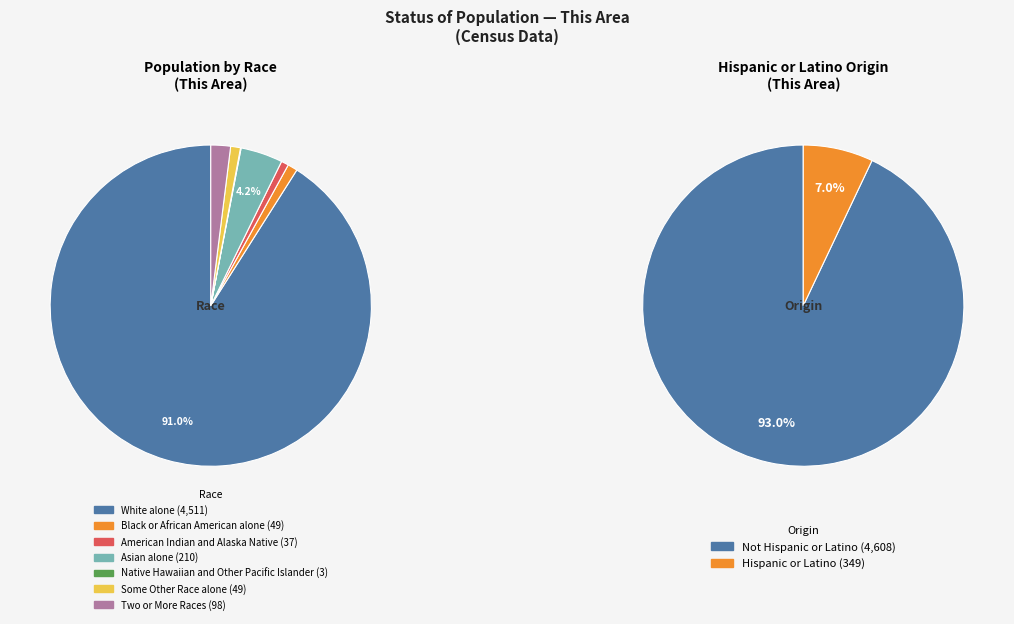

What percentage is NOT represented by Some Other Race alone?

99.0%